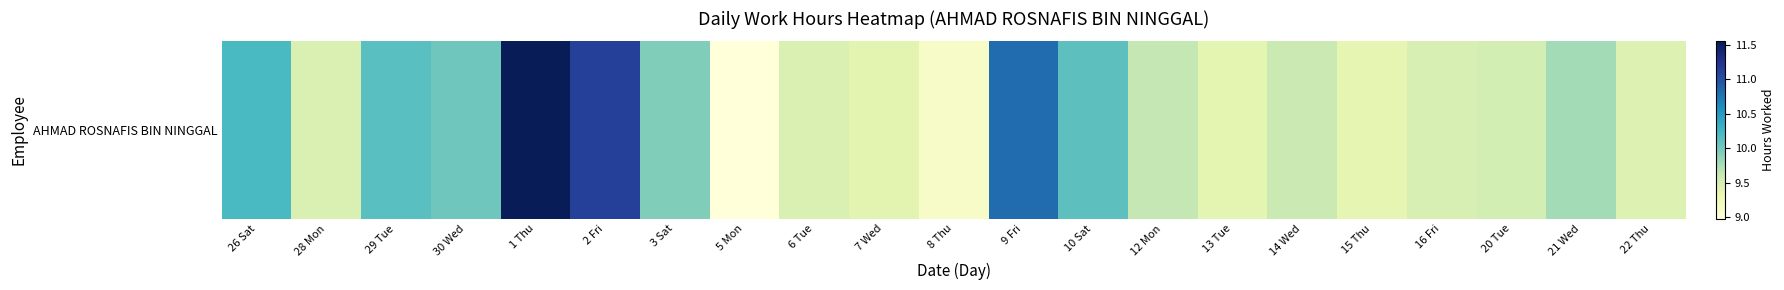

The chart shows a value of 9.8 at 21 Wed. True or false?

True